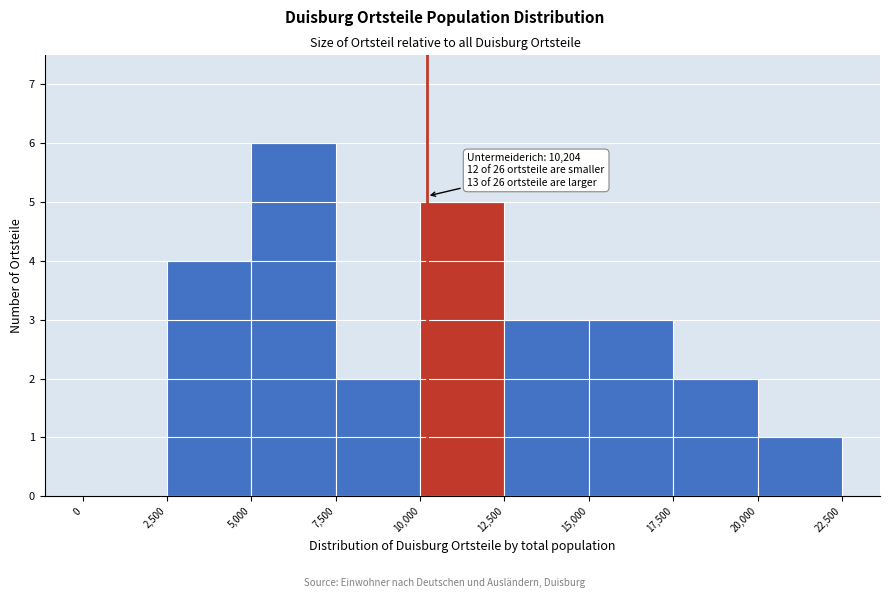

Which range on the x-axis has the tallest bar?

5,000 to 7,500